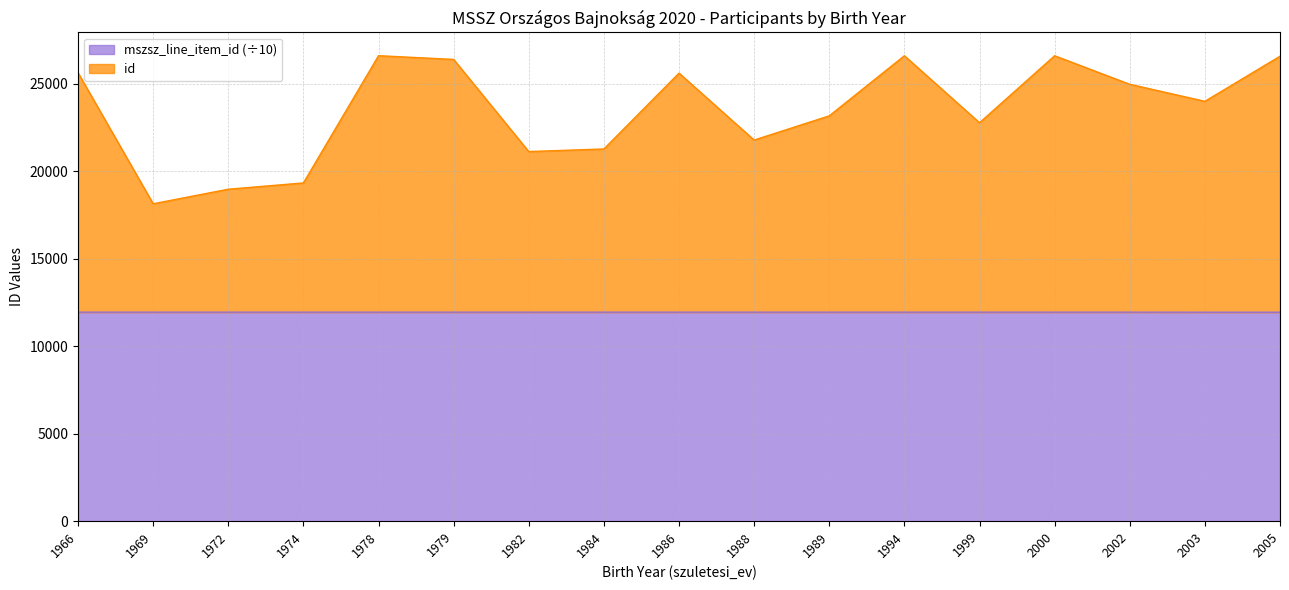

What is the spread (max minus min) of values at 1969?

6196.0